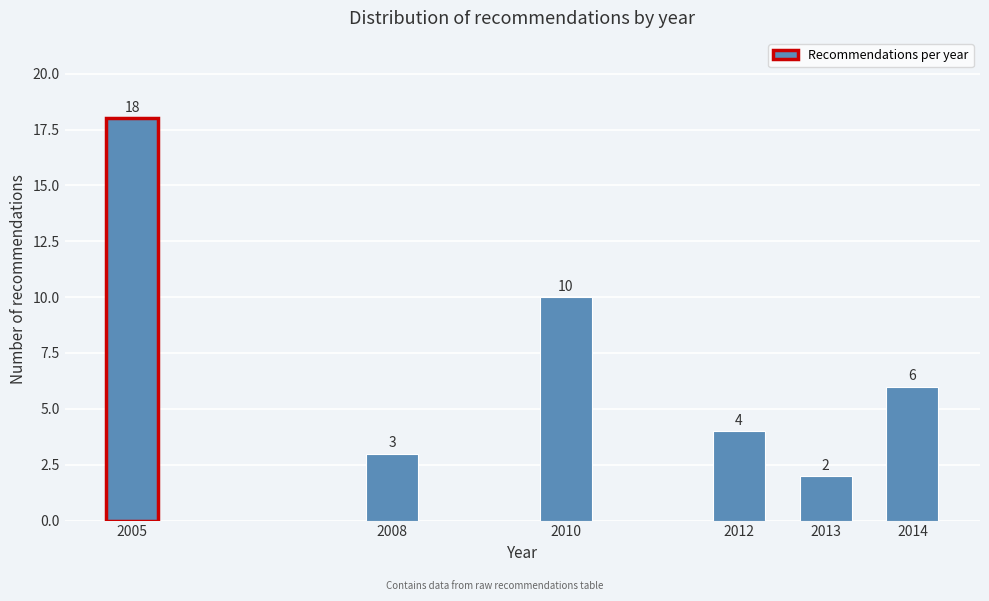

Reading left to right, what are all the values shown in this chart?

2005=18	2008=3	2010=10	2012=4	2013=2	2014=6